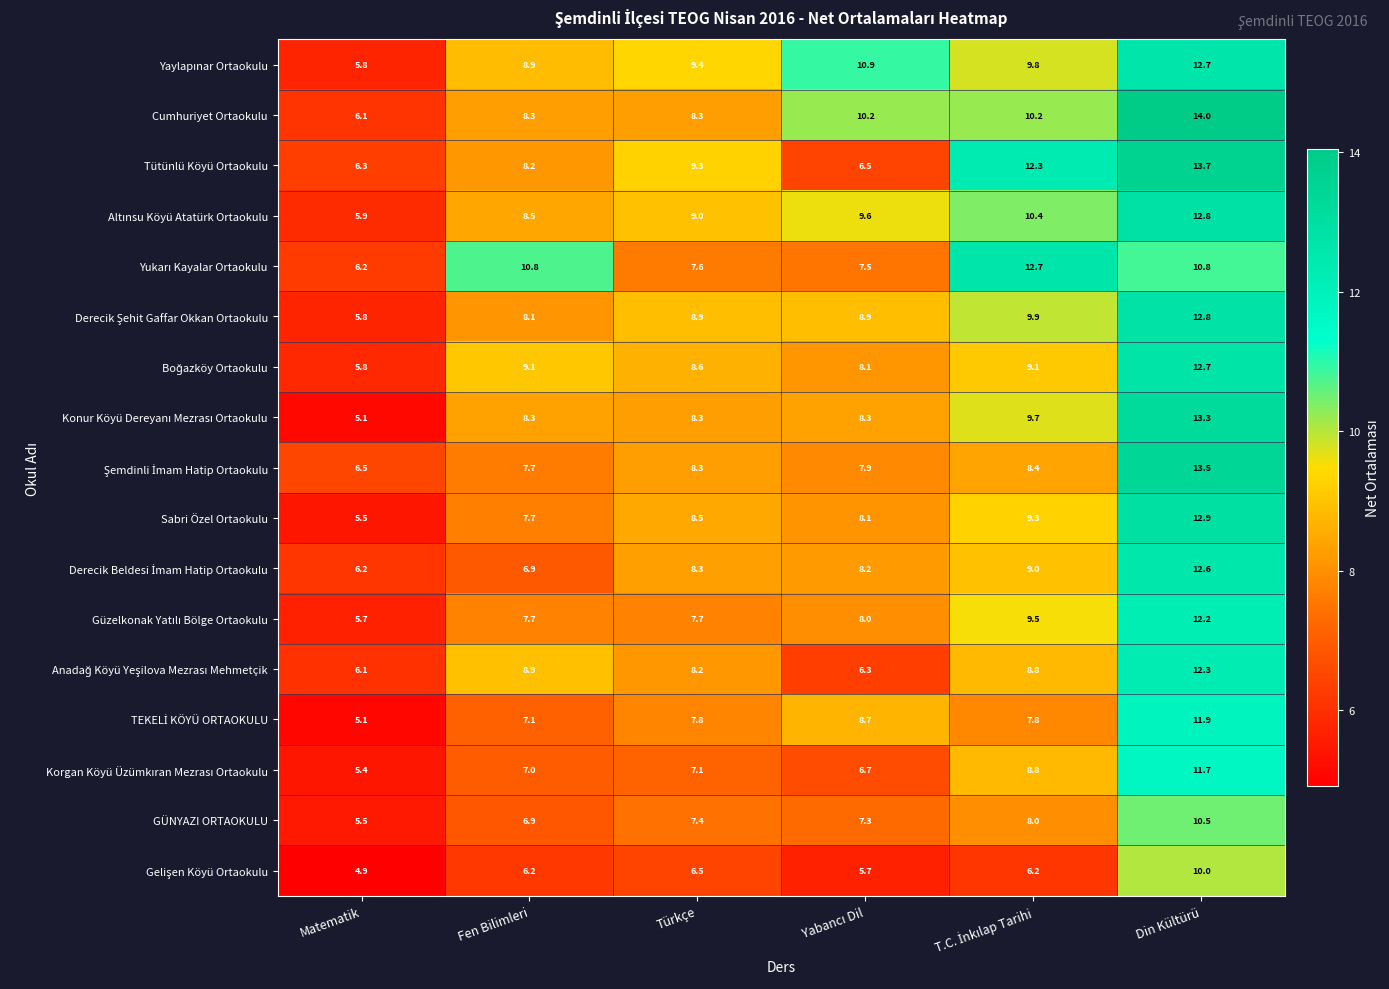

Which category has the highest value across all series?

Din Kültürü